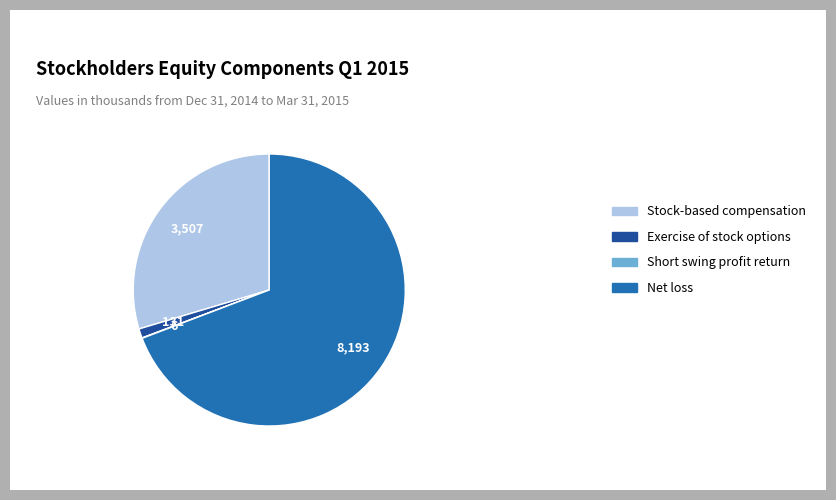

True or false: Exercise of stock options accounts for 11% of the total.

False